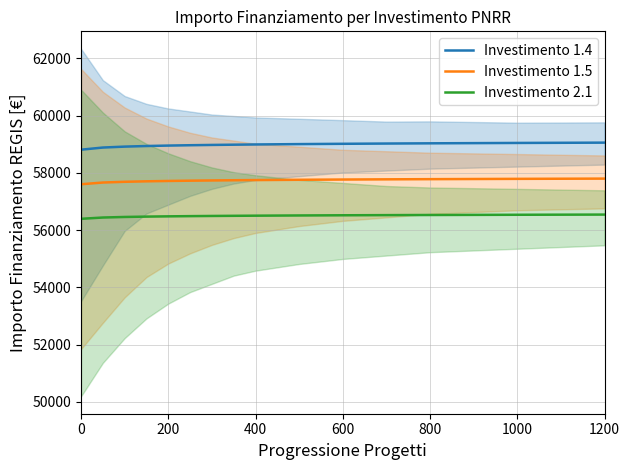

True or false: Investimento 1.4 has more than 0 interior local peaks.

False